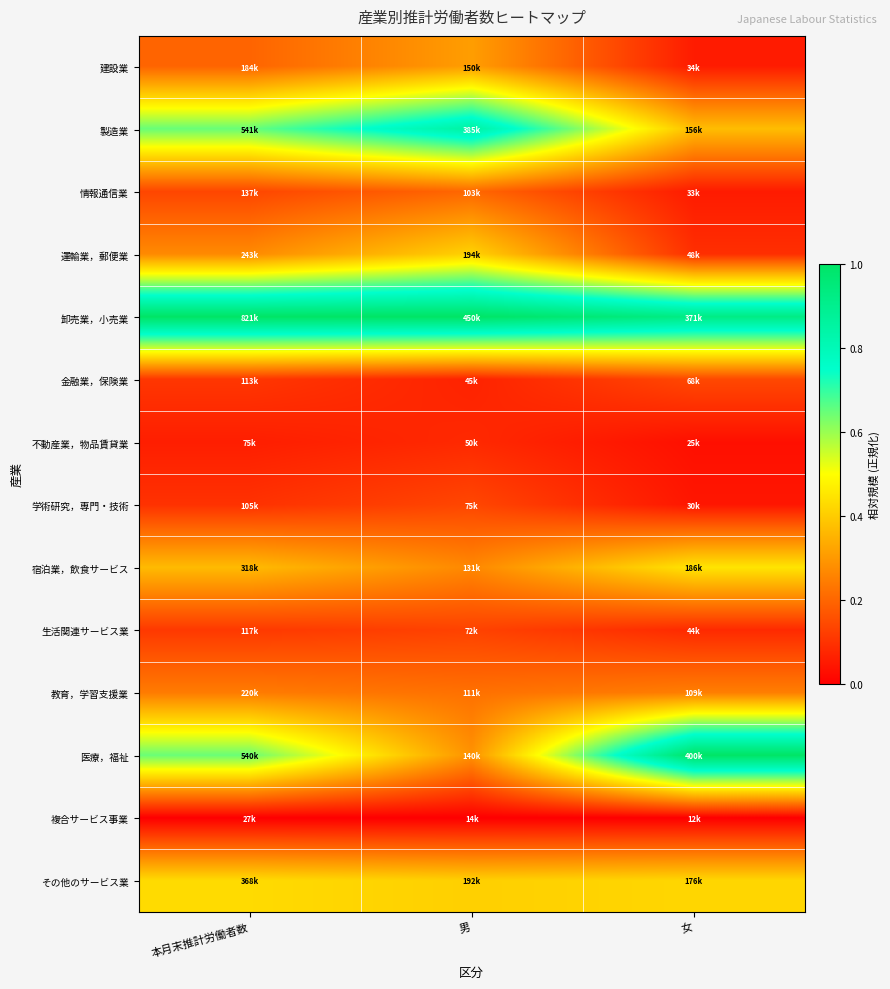

Between 女 and 本月末推計労働者数, which is larger?

本月末推計労働者数